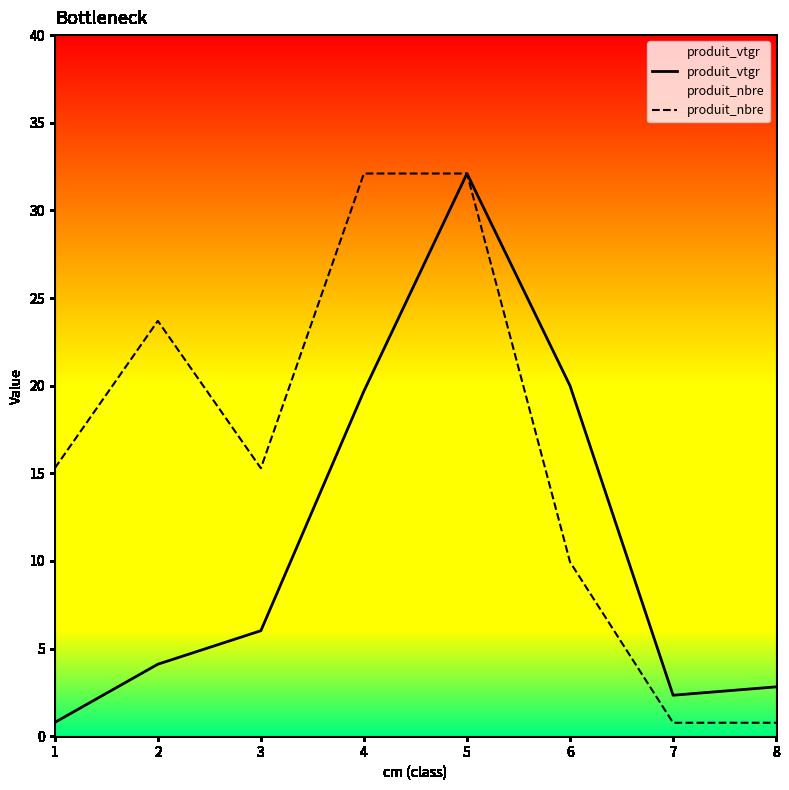

What is the value of the produit_vtgr point at the 1st from the left?

0.8